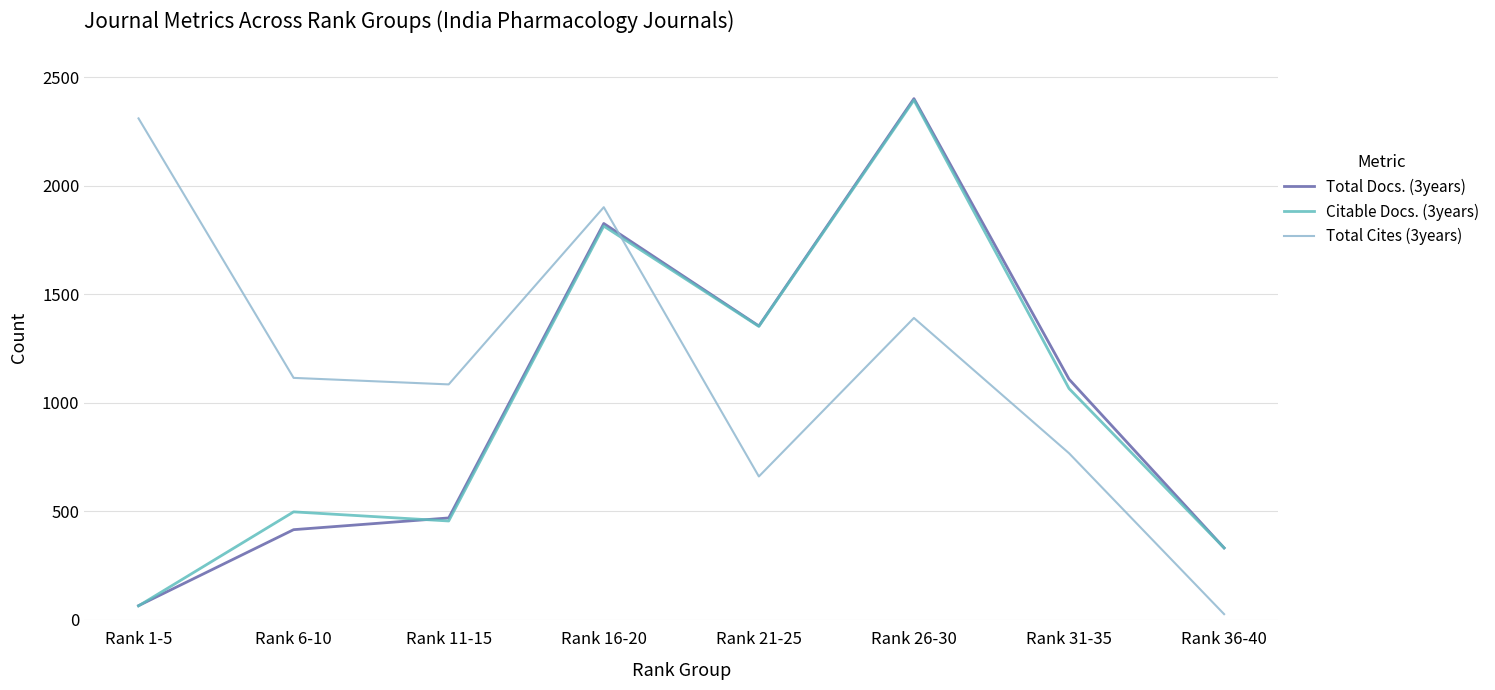

Where is Total Cites (3years) nearest to the value 1168?

Rank 6-10